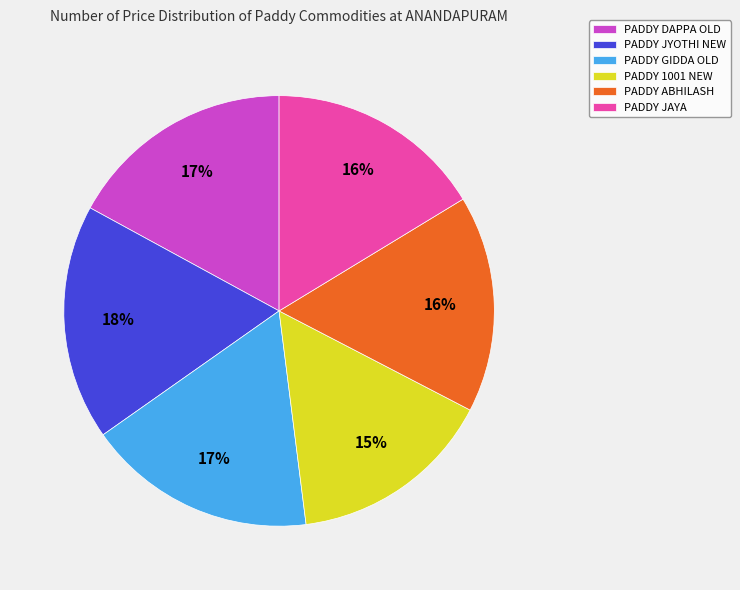

To the nearest percent, what is the average slice percentage?

17%